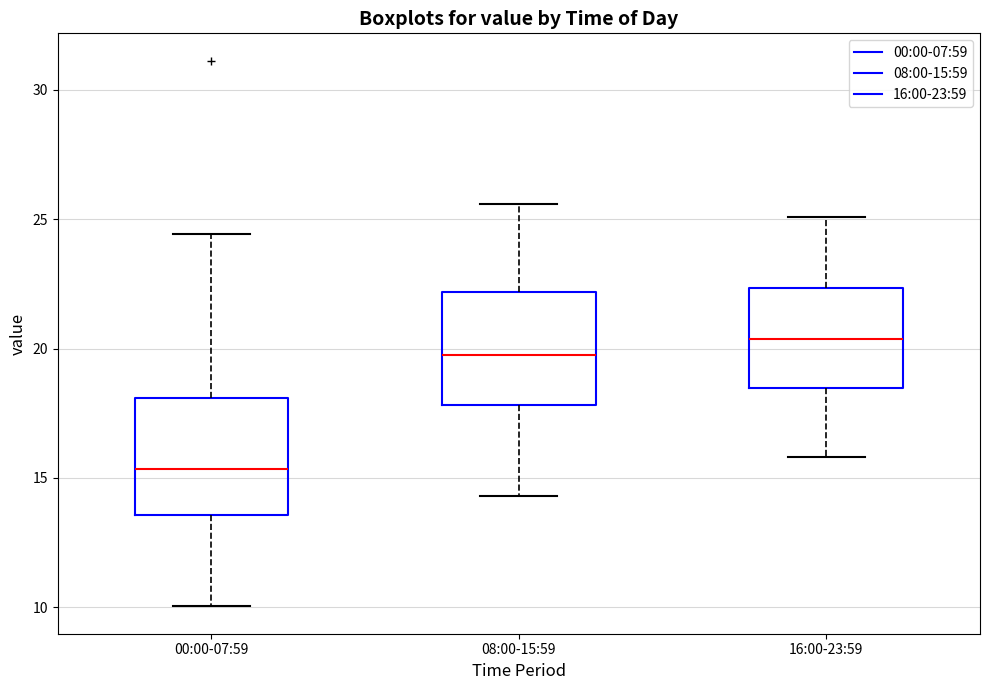

Which box's median line is the highest?

16:00-23:59